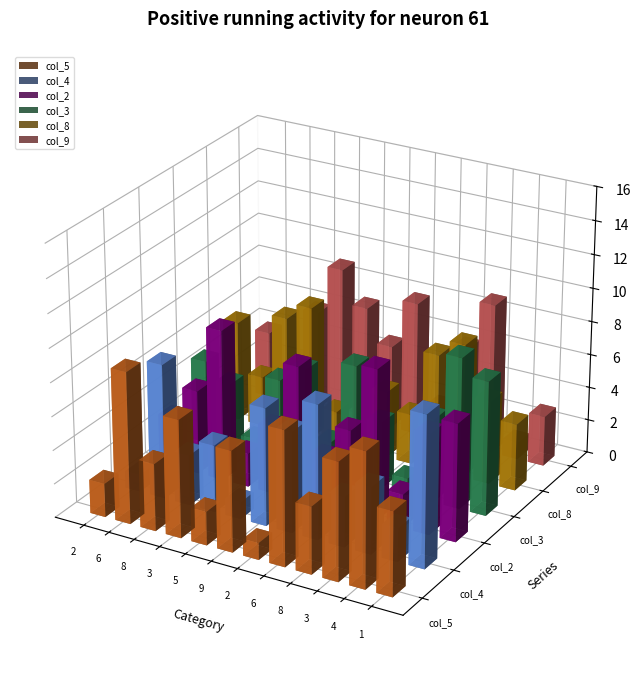

Rank the categories by col_4 value from highest to lowest.

1, 6, 6, 9, 2, 3, 3, 8, 8, 4, 2, 5